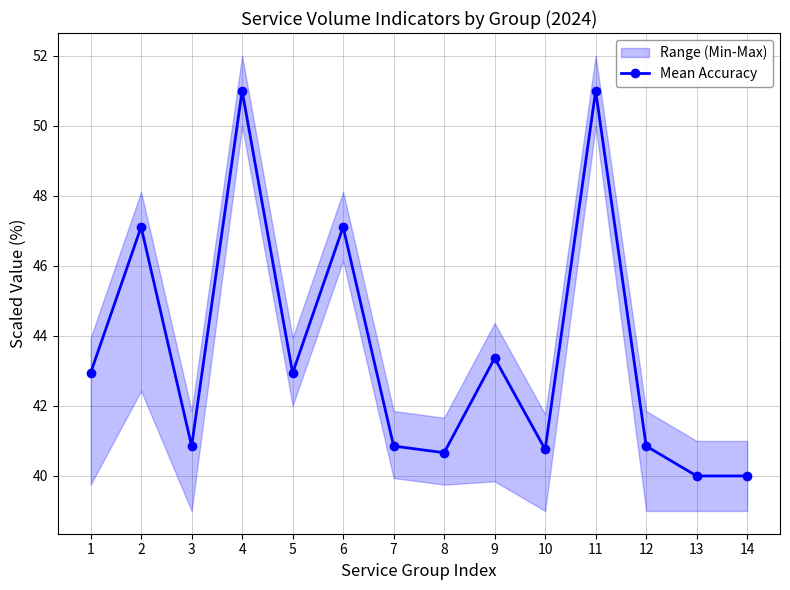

At which label is the value closest to 45?

9